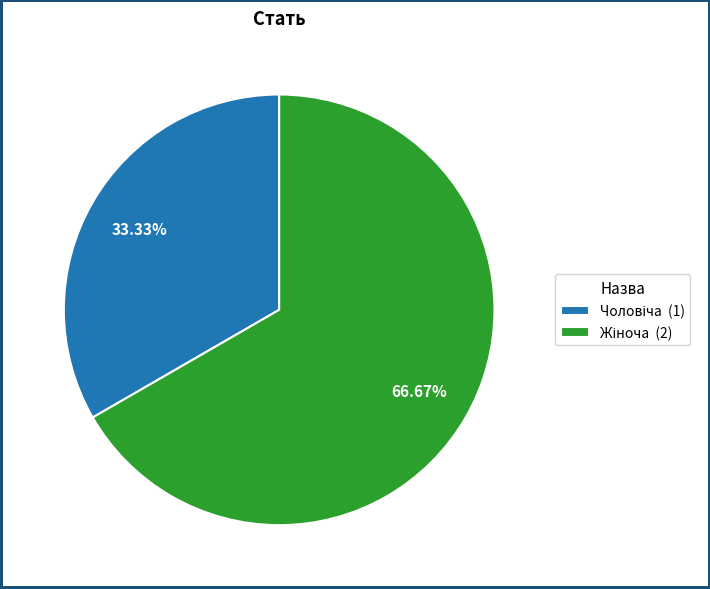

Is there a majority slice in this chart?

Yes